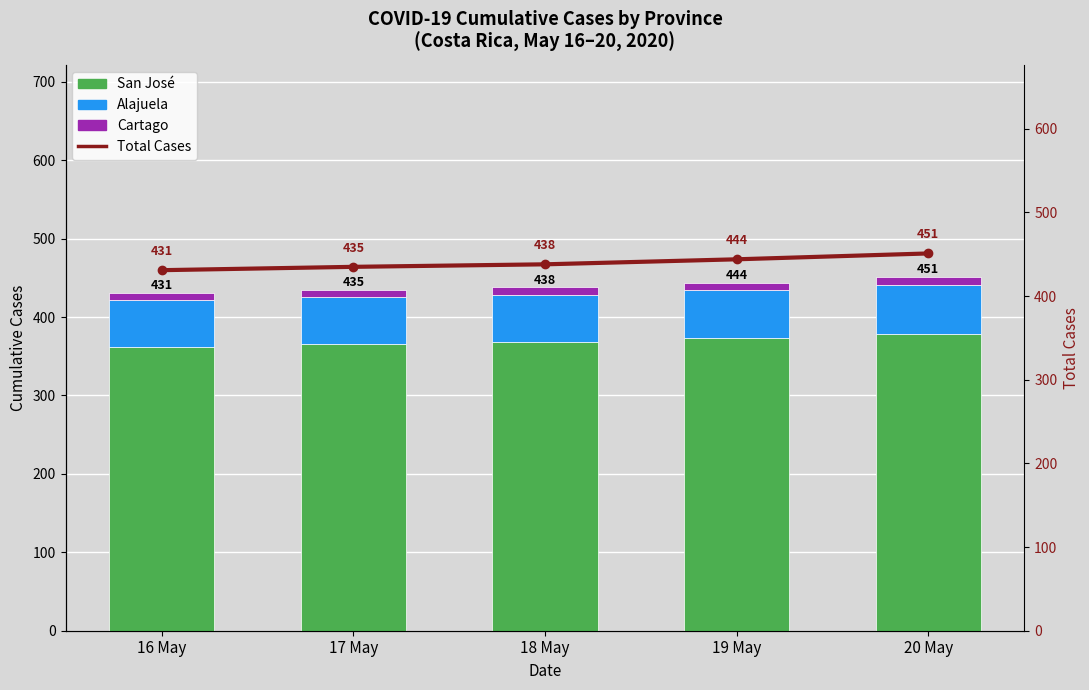

Reading right to left, list all the values displayed in this chart.

San José: 20 May=378	19 May=373	18 May=368	17 May=365	16 May=362
Alajuela: 20 May=63	19 May=61	18 May=60	17 May=60	16 May=60
Cartago: 20 May=10	19 May=10	18 May=10	17 May=10	16 May=9
Total Cases: 20 May=451	19 May=444	18 May=438	17 May=435	16 May=431